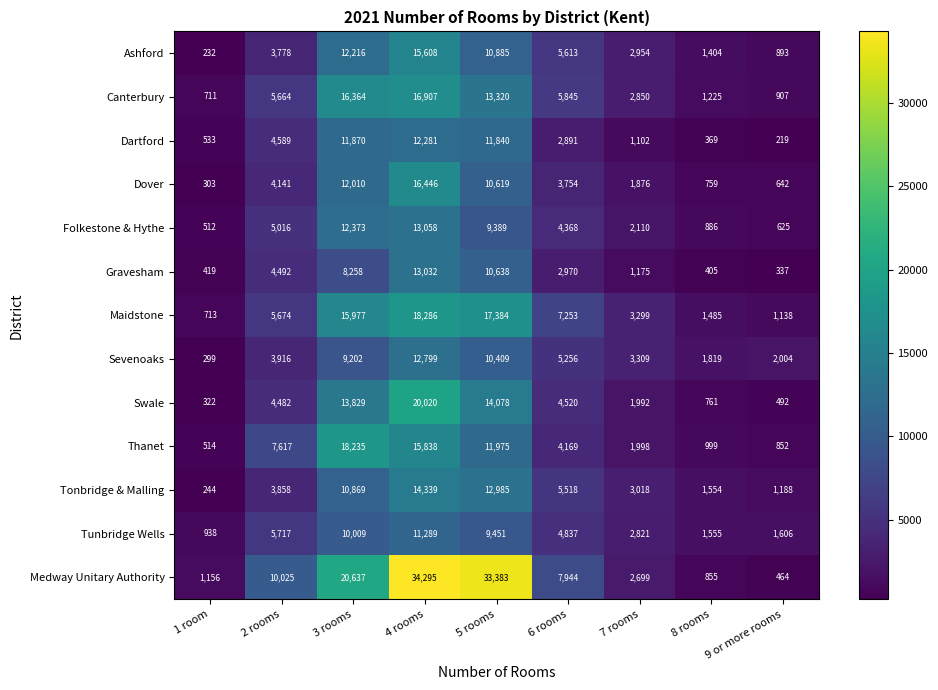

List the series in order of their peak value, highest first.

Medway Unitary Authority, Swale, Maidstone, Thanet, Canterbury, Dover, Ashford, Tonbridge & Malling, Folkestone & Hythe, Gravesham, Sevenoaks, Dartford, Tunbridge Wells